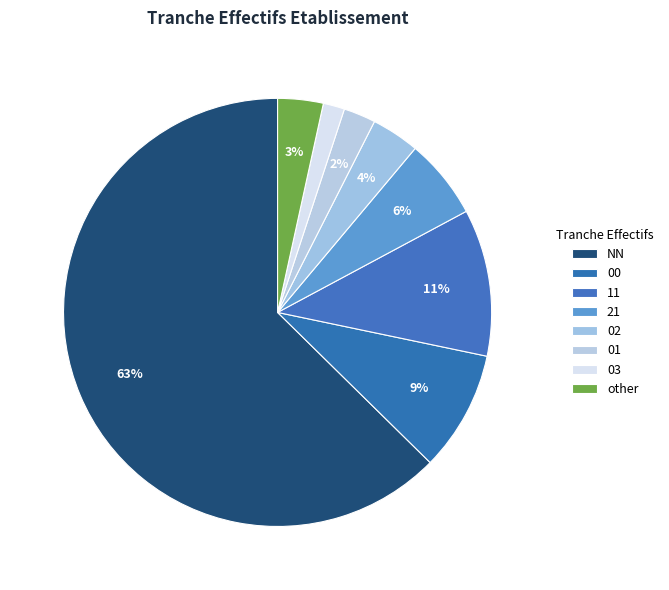

Count the number of slices in the pie.

8